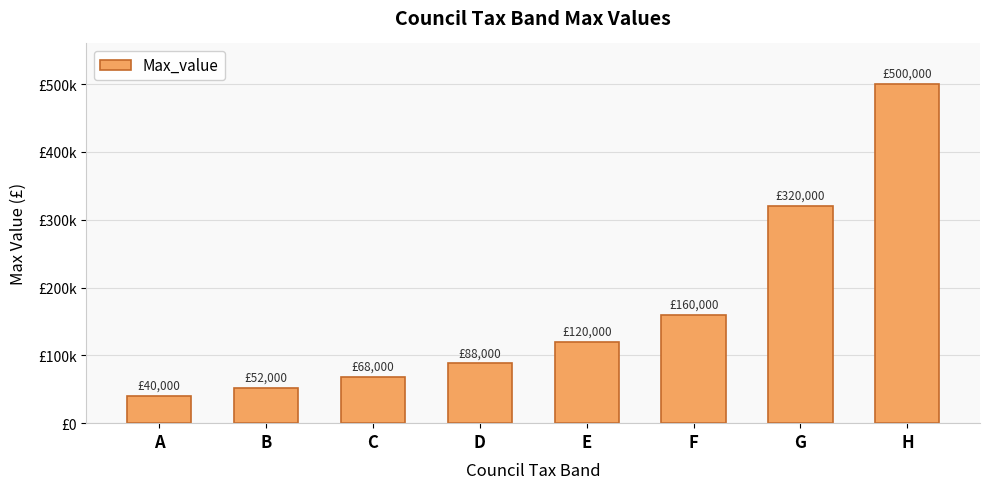

What is the sum of all values?

1348000